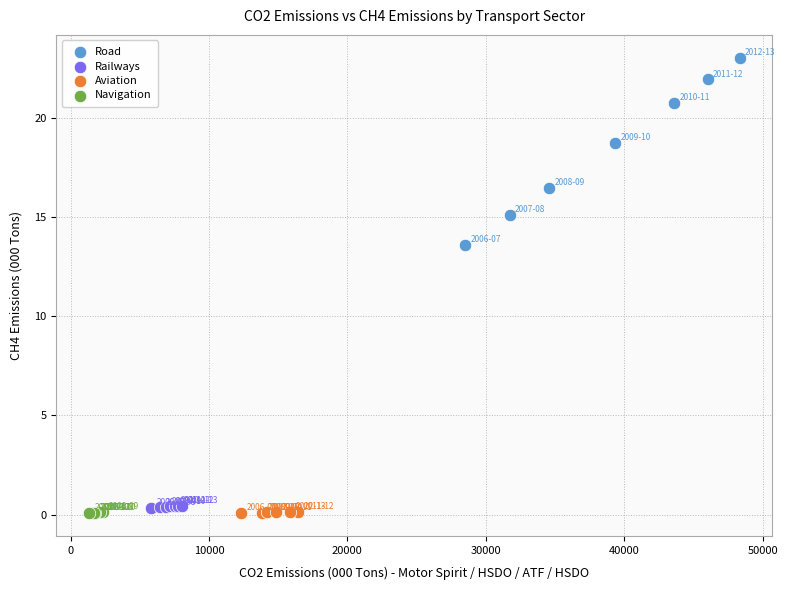

Which series has the widest spread of Y values?

Road